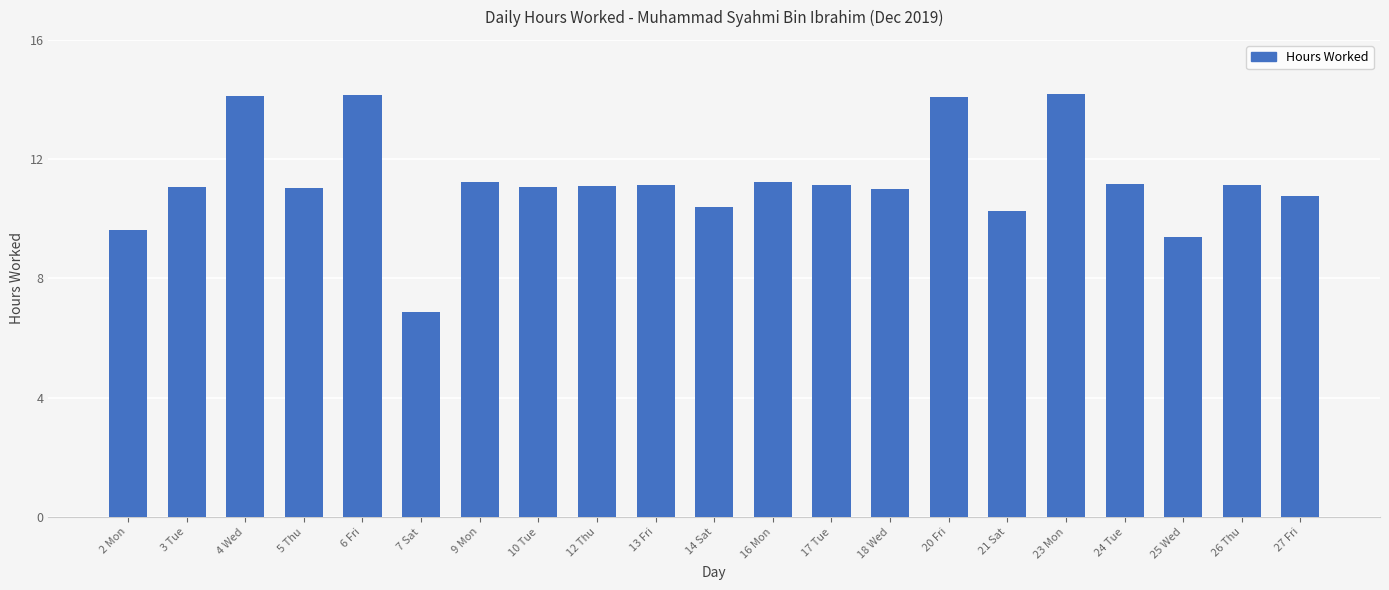

What is the label of the 16th bar from the right?

7 Sat